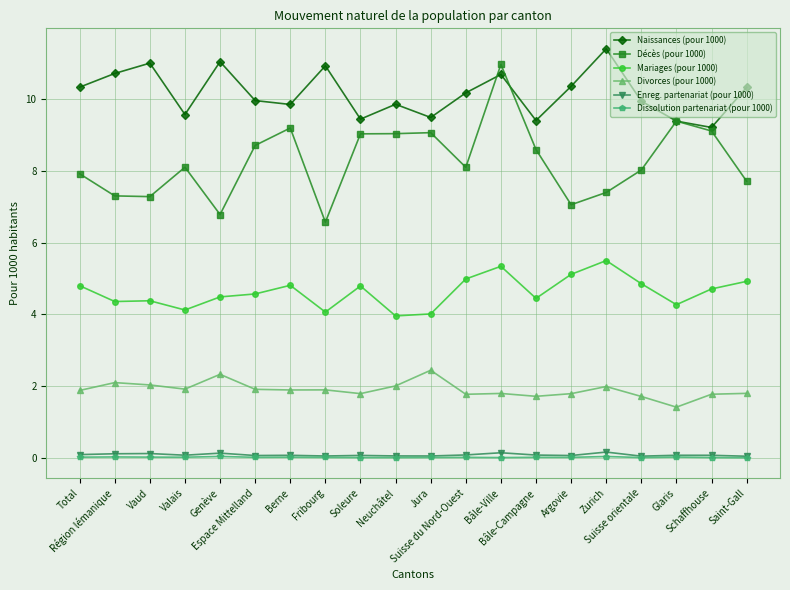

What is the sum of the Divorces (pour 1000) values at Bâle-Ville and Région lémanique?

3.9